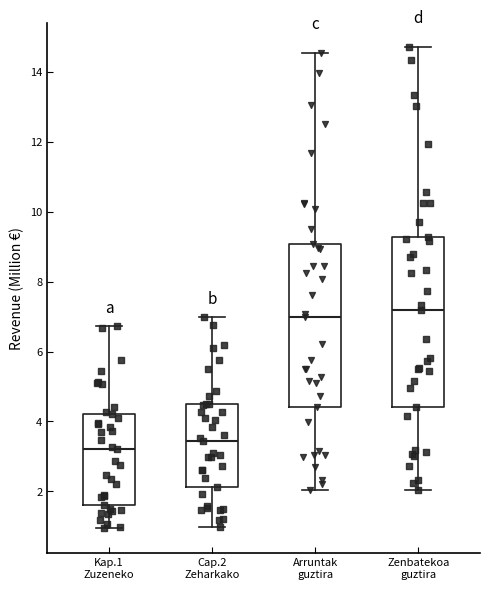

Reading left to right, read every box against the y-axis: the position of its median line, the range the box covers, and the ends of its whiskers. The values are not printed on the chart, so give them approximately, as read against the axis.

Kap.1 Zuzeneko: median 3.2, box 1.6 to 4.2, whiskers 1.0 to 6.8
Cap.2 Zeharkako: median 3.4, box 2.2 to 4.4, whiskers 1.0 to 7.0
Arruntak guztira: median 7.0, box 4.4 to 9.0, whiskers 2.0 to 14.6
Zenbatekoa guztira: median 7.2, box 4.4 to 9.2, whiskers 2.0 to 14.8